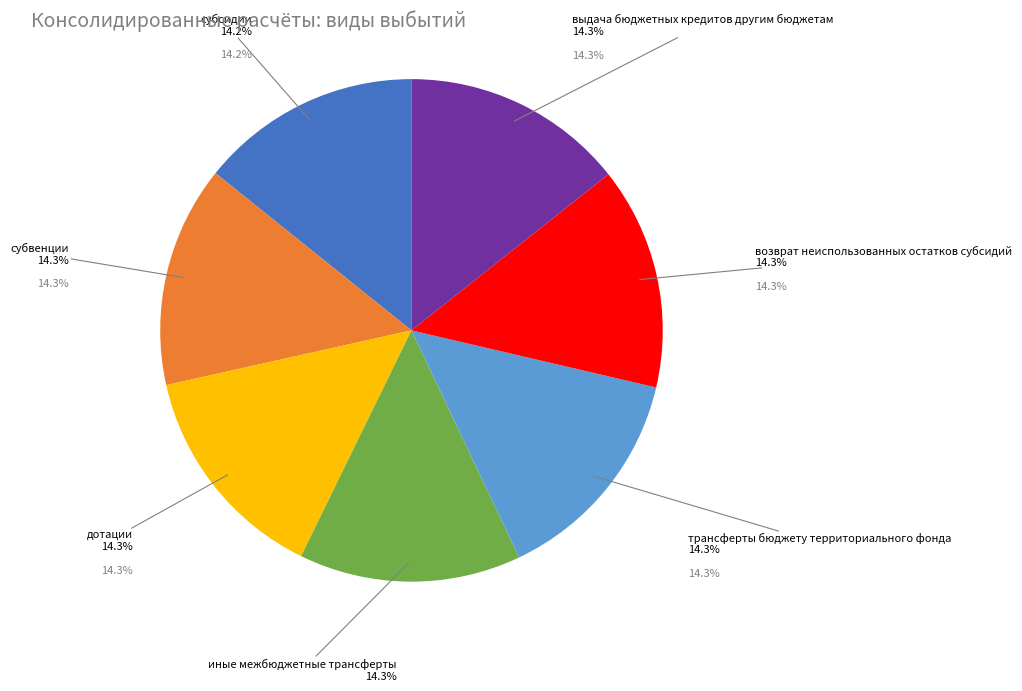

Combined, what portion of the pie is субвенции and дотации?

28.5%